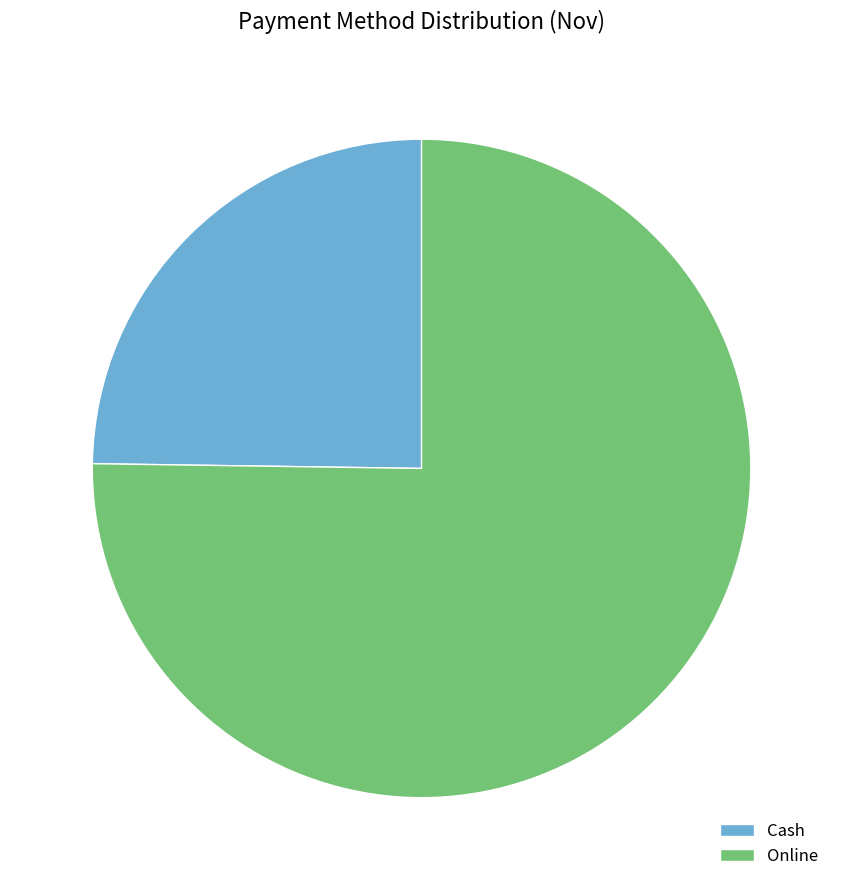

Combined, do Online and Cash account for over 50%?

Yes